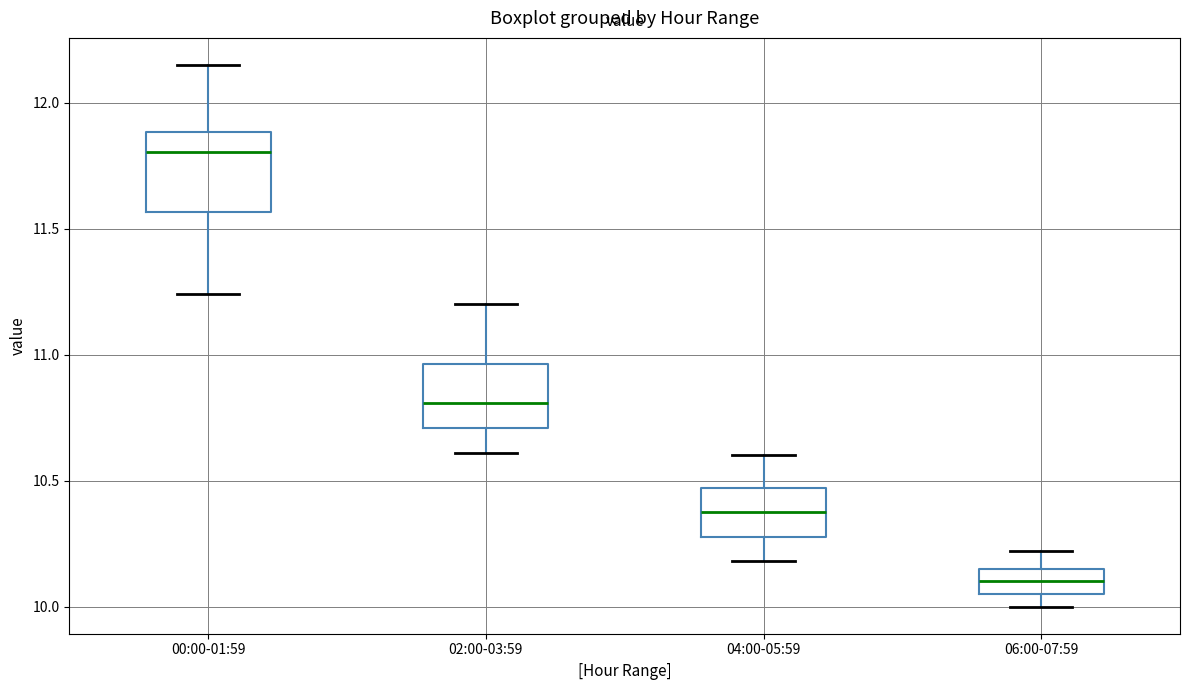

Which box has the highest median line?

00:00-01:59